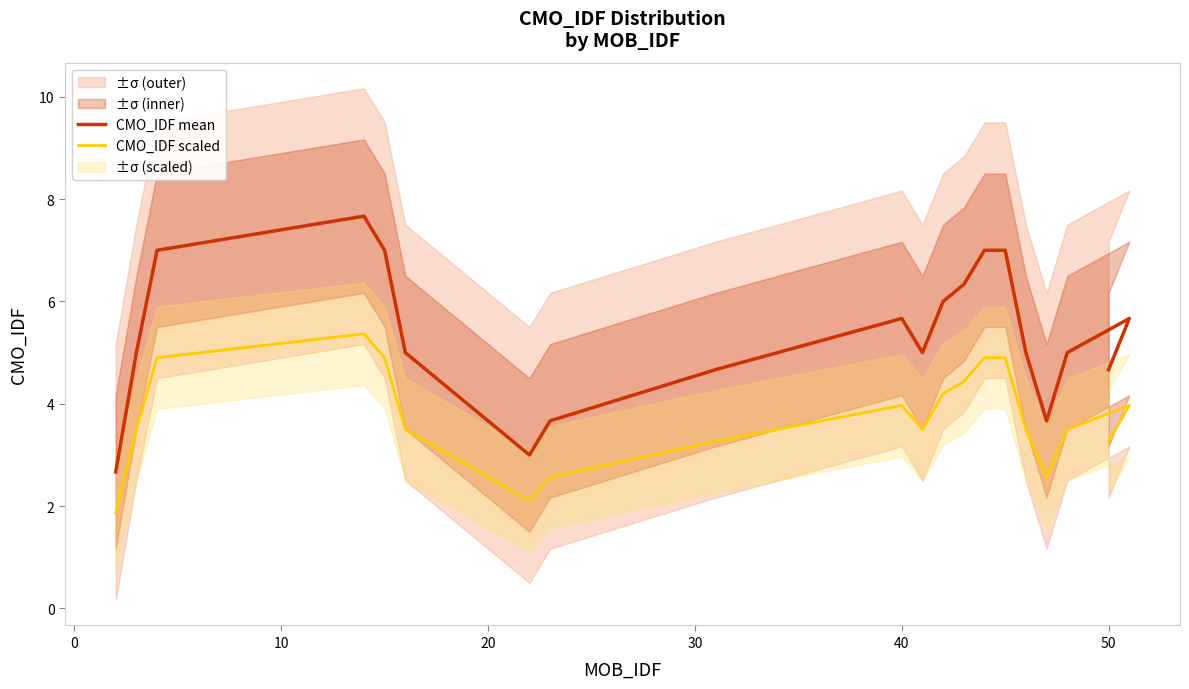

Which series has the widest spread of values?

CMO_IDF mean